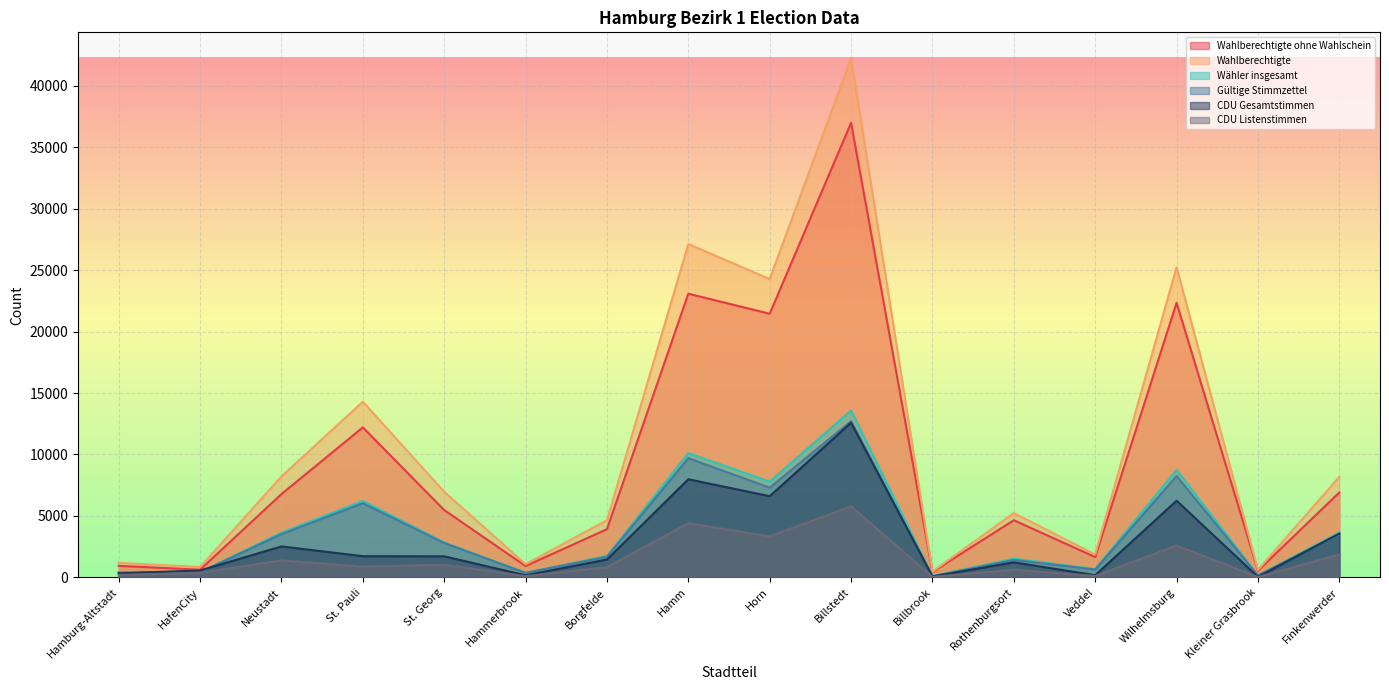

What is the average value of the Wahlberechtigte ohne Wahlschein series?

9306